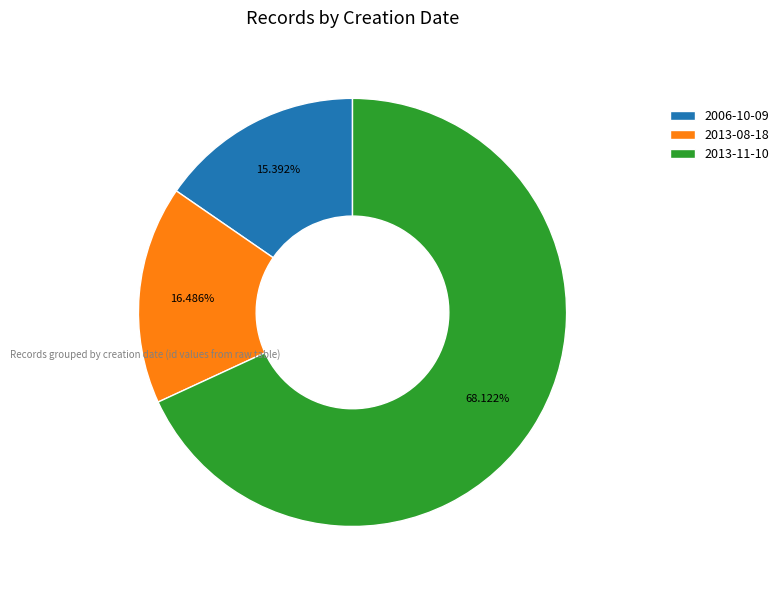

To the nearest percent, what portion does 2013-11-10 represent?

68%